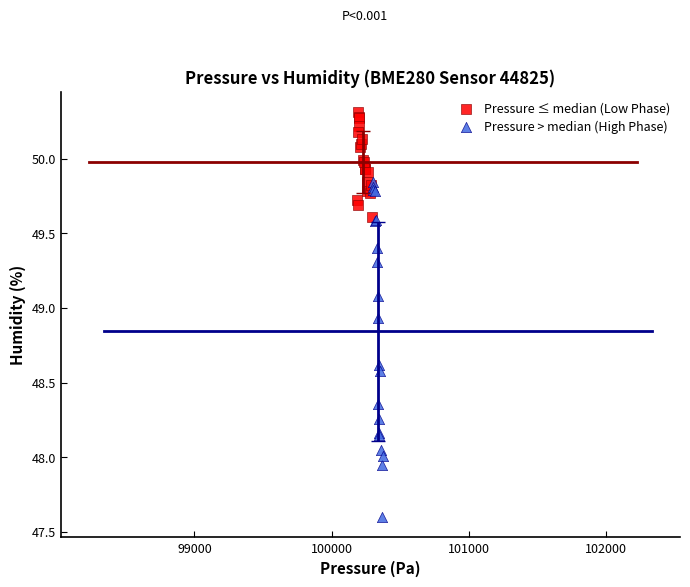

Which series has the widest spread of Y values?

Pressure > median (High Phase)